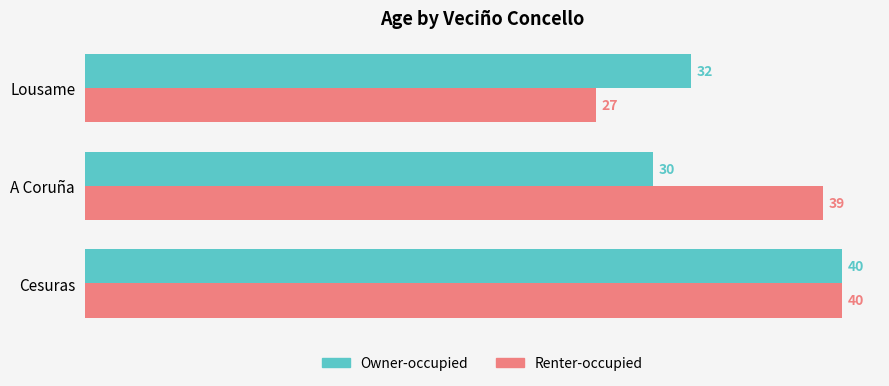

At which label does Owner-occupied reach its minimum?

A Coruña